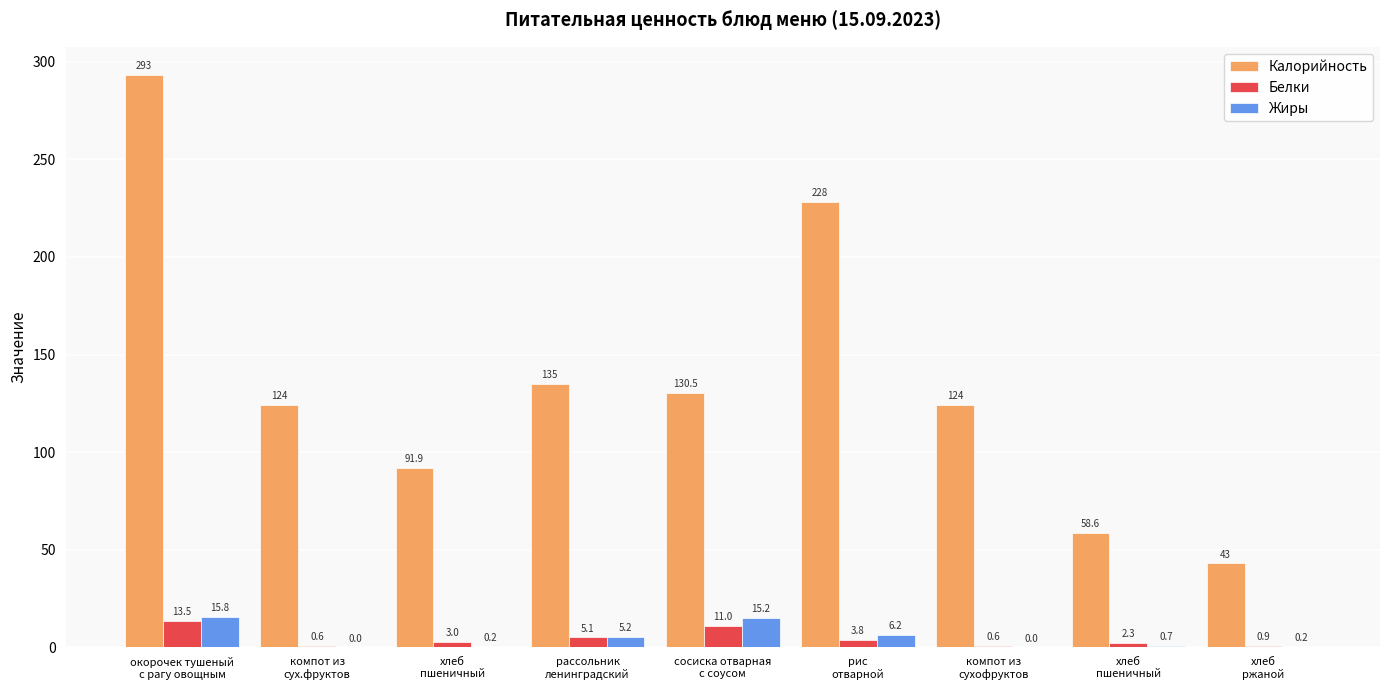

List the series in order of their peak value, lowest first.

Белки, Жиры, Калорийность